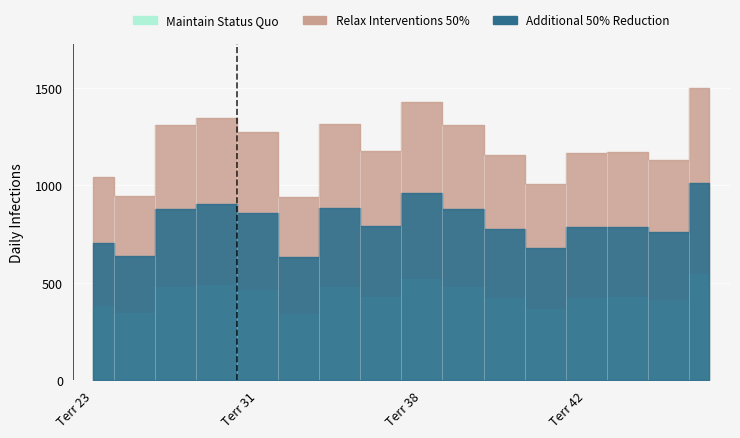

Rank the categories by Relax Interventions 50% value from highest to lowest.

45, 38, 28, 34, 27, 39, 31, 37, 43, 42, 40, 44, 23, 41, 24, 32